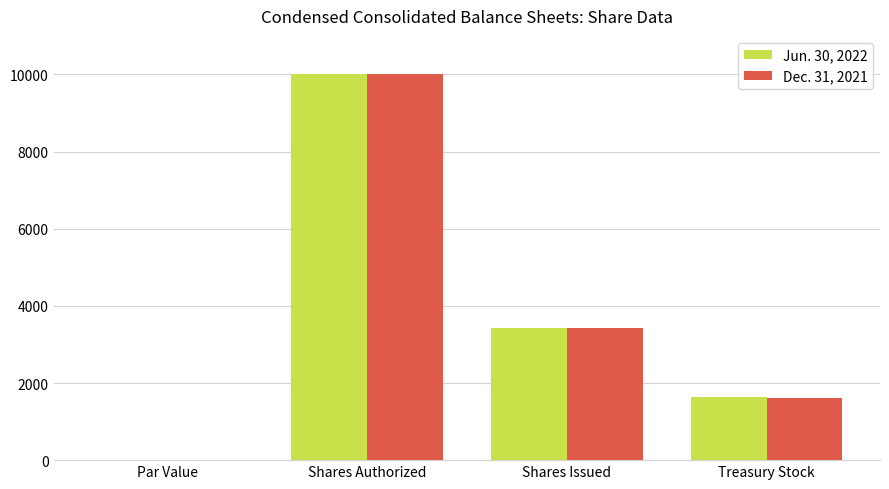

Reading left to right, transcribe all the data shown in this chart.

Jun. 30, 2022: Par Value=0.1	Shares Authorized=10000.0	Shares Issued=3420.0	Treasury Stock=1632.0
Dec. 31, 2021: Par Value=0.1	Shares Authorized=10000.0	Shares Issued=3420.0	Treasury Stock=1619.0